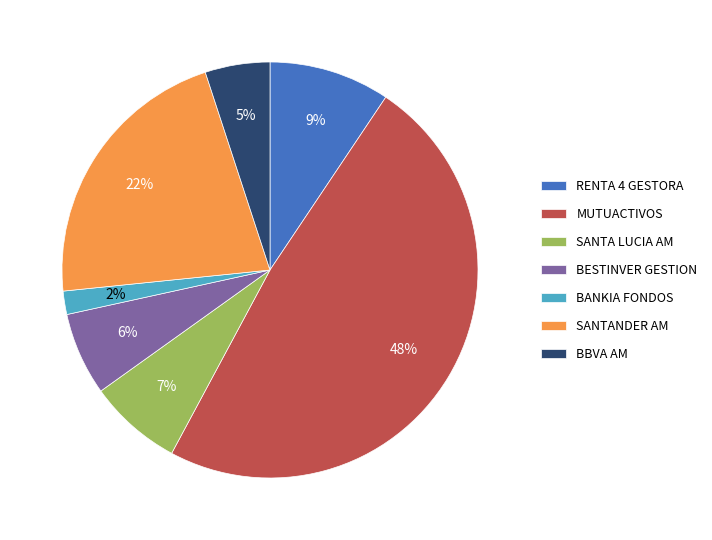

Rank the categories by value from highest to lowest.

MUTUACTIVOS, SANTANDER AM, RENTA 4 GESTORA, SANTA LUCIA AM, BESTINVER GESTION, BBVA AM, BANKIA FONDOS